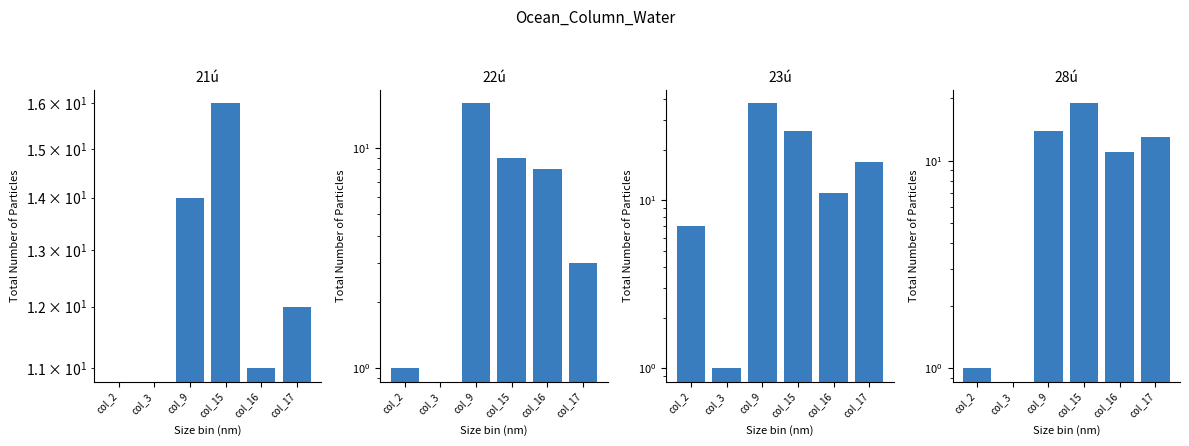

At which label does 22ú first exceed 8?

col_9